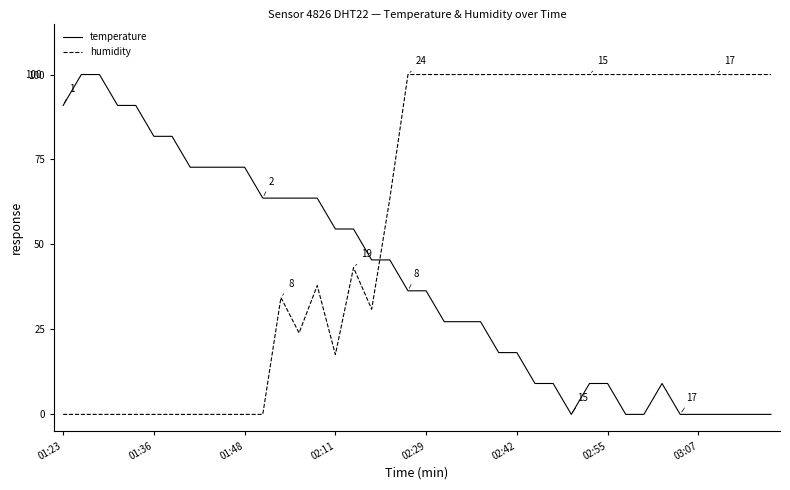

Which series has the largest total across all categories?

humidity